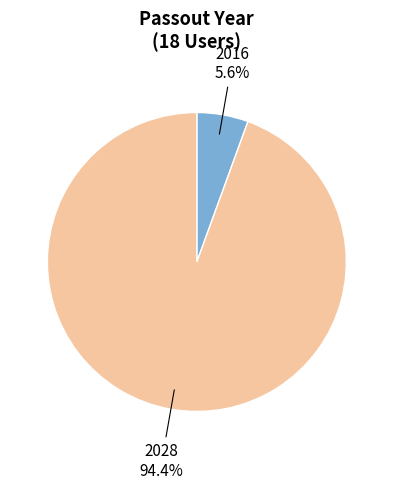

Is there a majority slice in this chart?

Yes